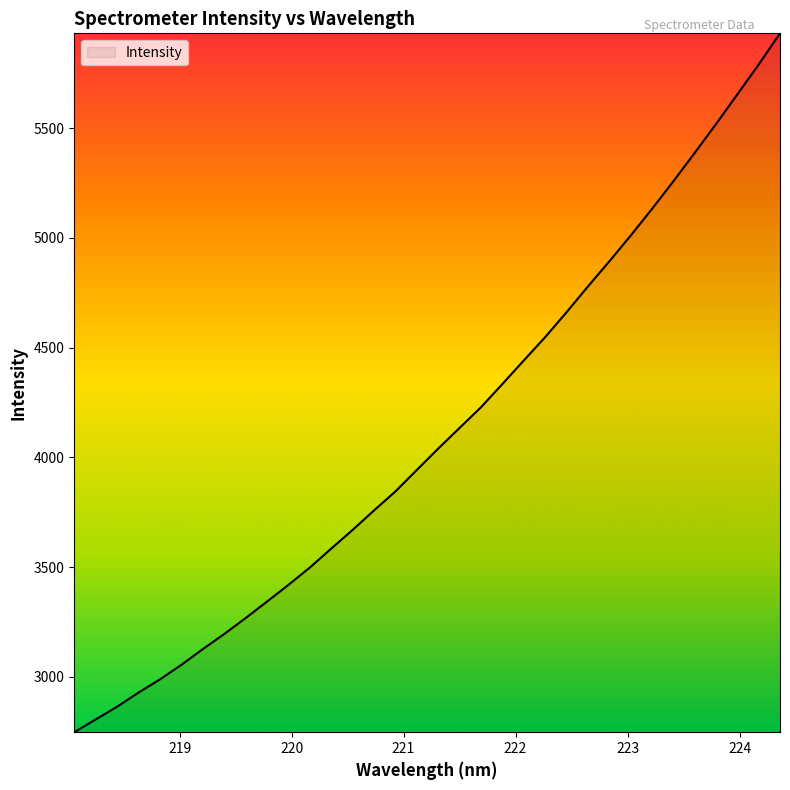

How many values are below 4039?

17